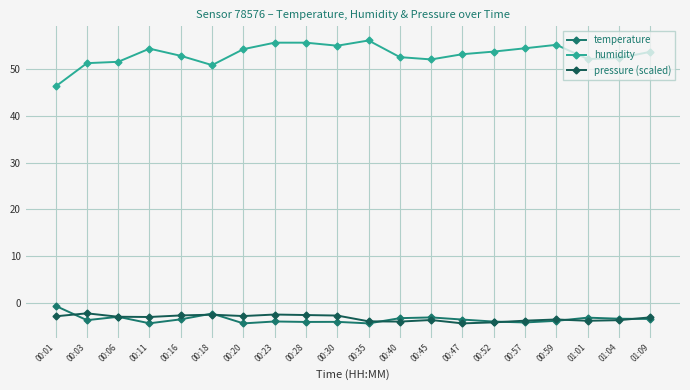

True or false: humidity has more than 2 points higher than both neighbors.

True